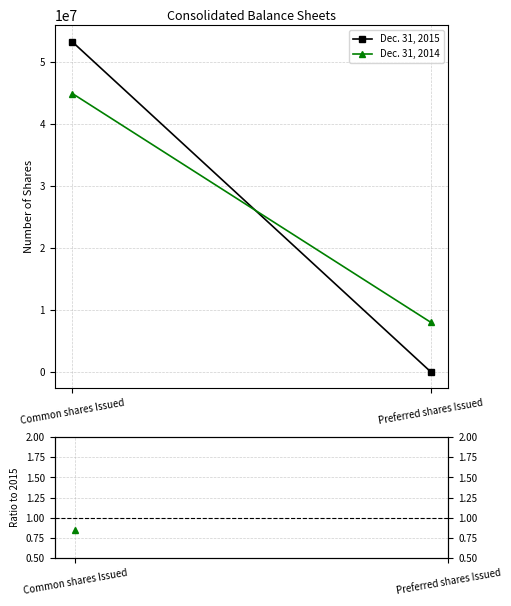

What is the label of the 2nd point from the right?

Common shares Issued